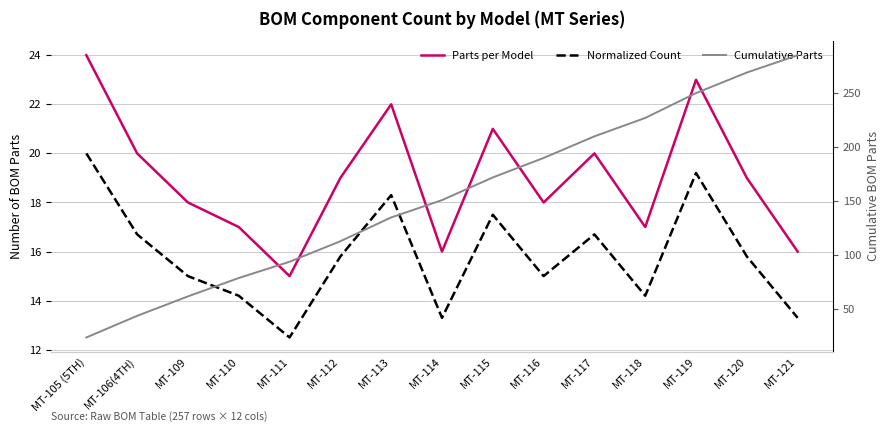

At which label does Parts per Model first exceed 19?

MT-105 (5TH)